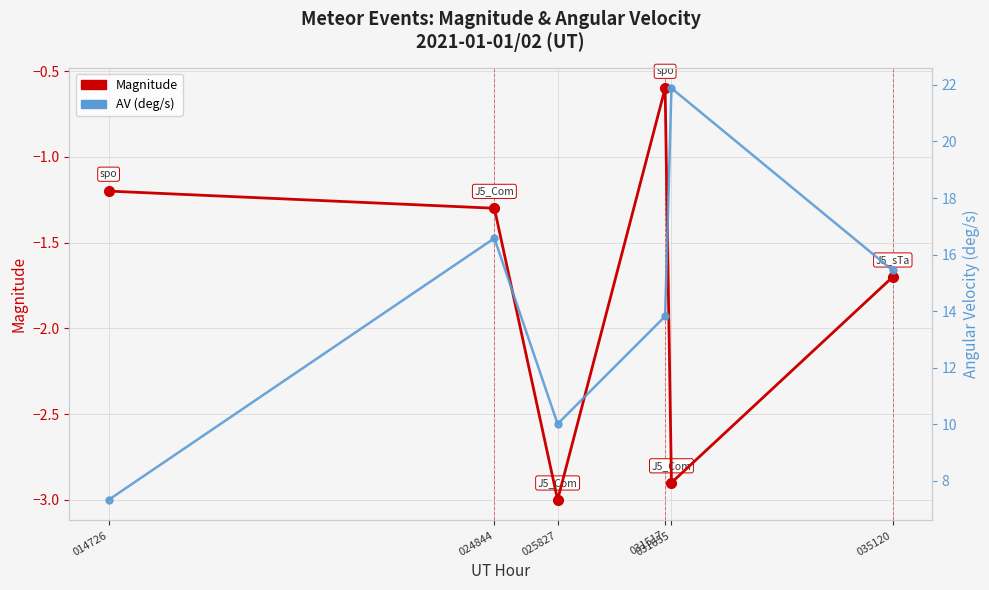

Reading left to right, transcribe all the data shown in this chart.

Magnitude: 014726=-1.2	024844=-1.3	025827=-3.0	031517=-0.6	031655=-2.9	035120=-1.7
AV (deg/s): 014726=7.3	024844=16.6	025827=10.0	031517=13.8	031655=21.9	035120=15.4